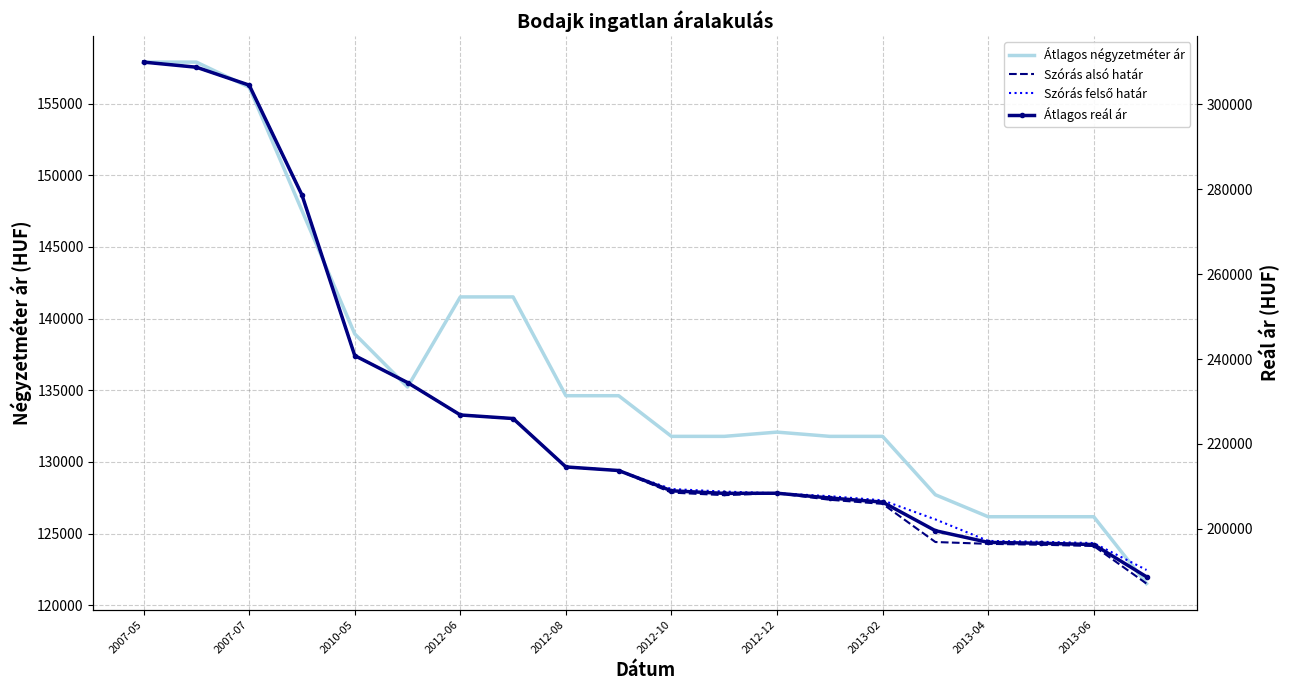

Read the Átlagos négyzetméter ár value at 2012-12.

132075